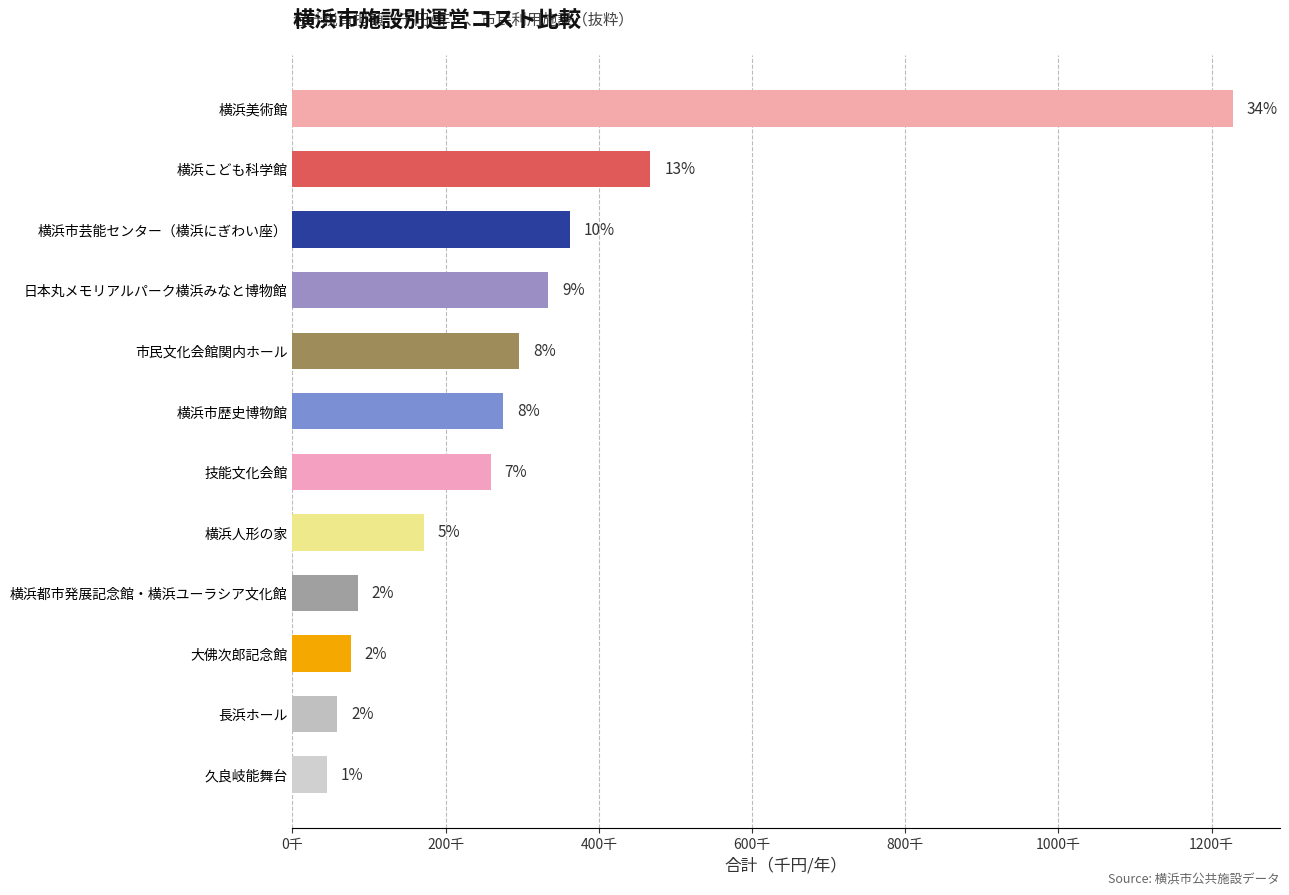

Does the chart contain any negative values?

No